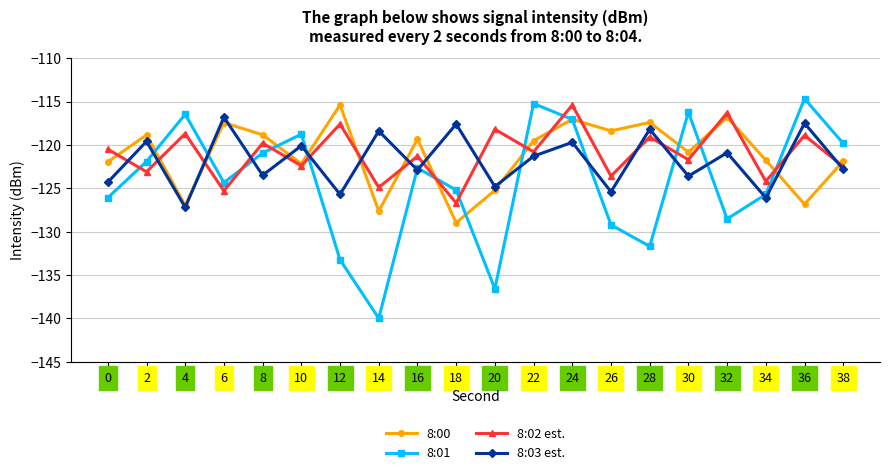

Is this an area chart (filled region under the line)?

No